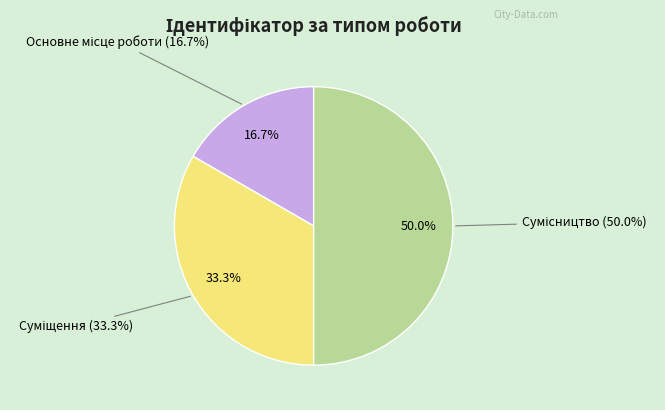

Between Суміщення and Основне місце роботи, which is larger?

Суміщення